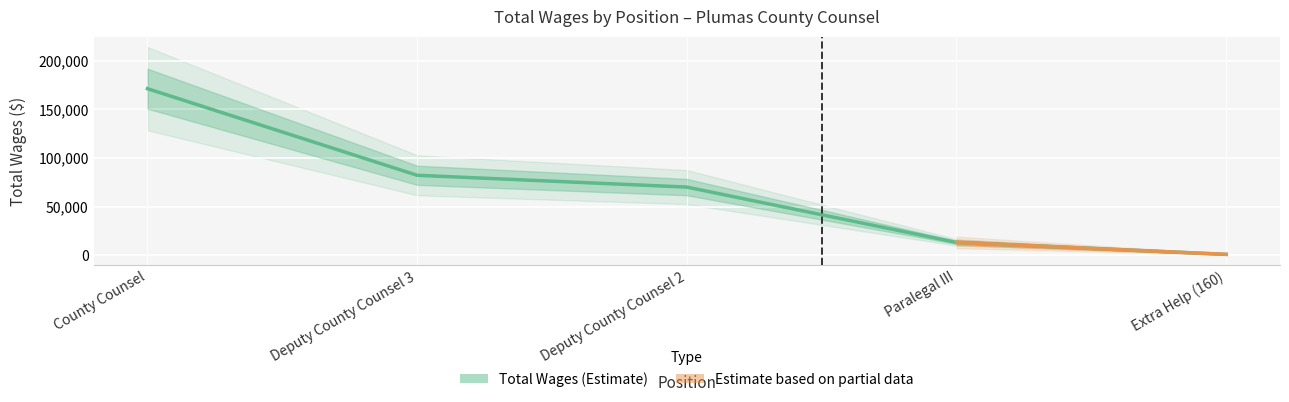

Which category has the lowest value across all series?

Extra Help (160)